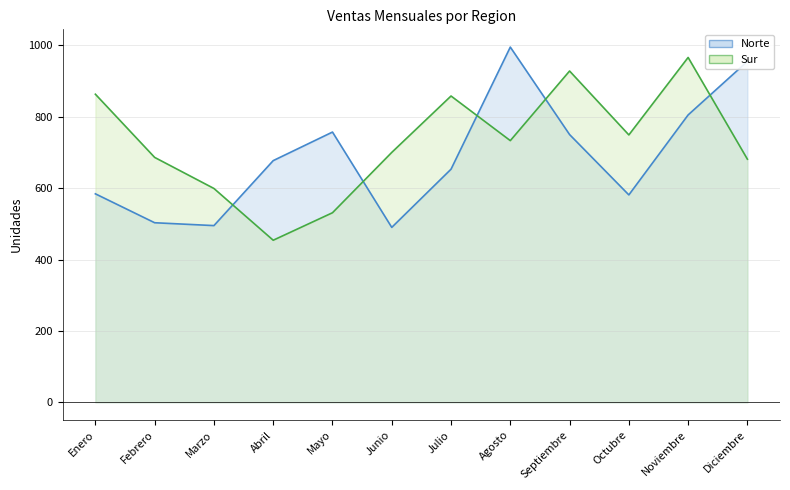

What position from the left is Enero?

1